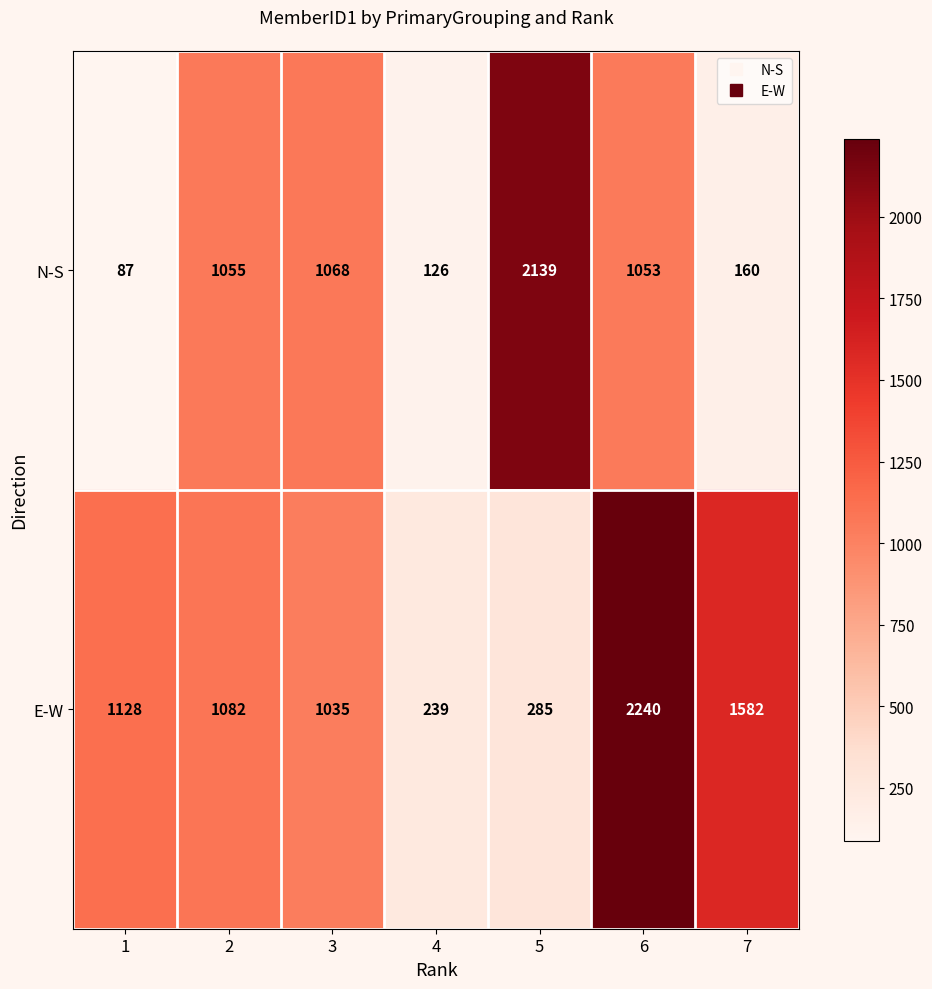

Which category has the lowest value in the E-W series?

4